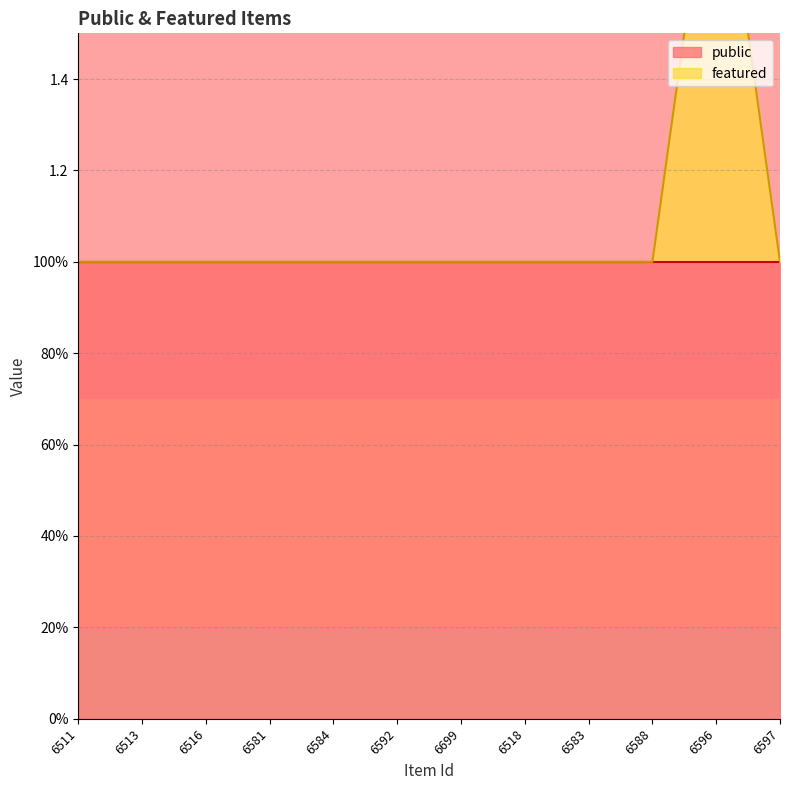

The chart shows a value of 1 at 6597. True or false?

True